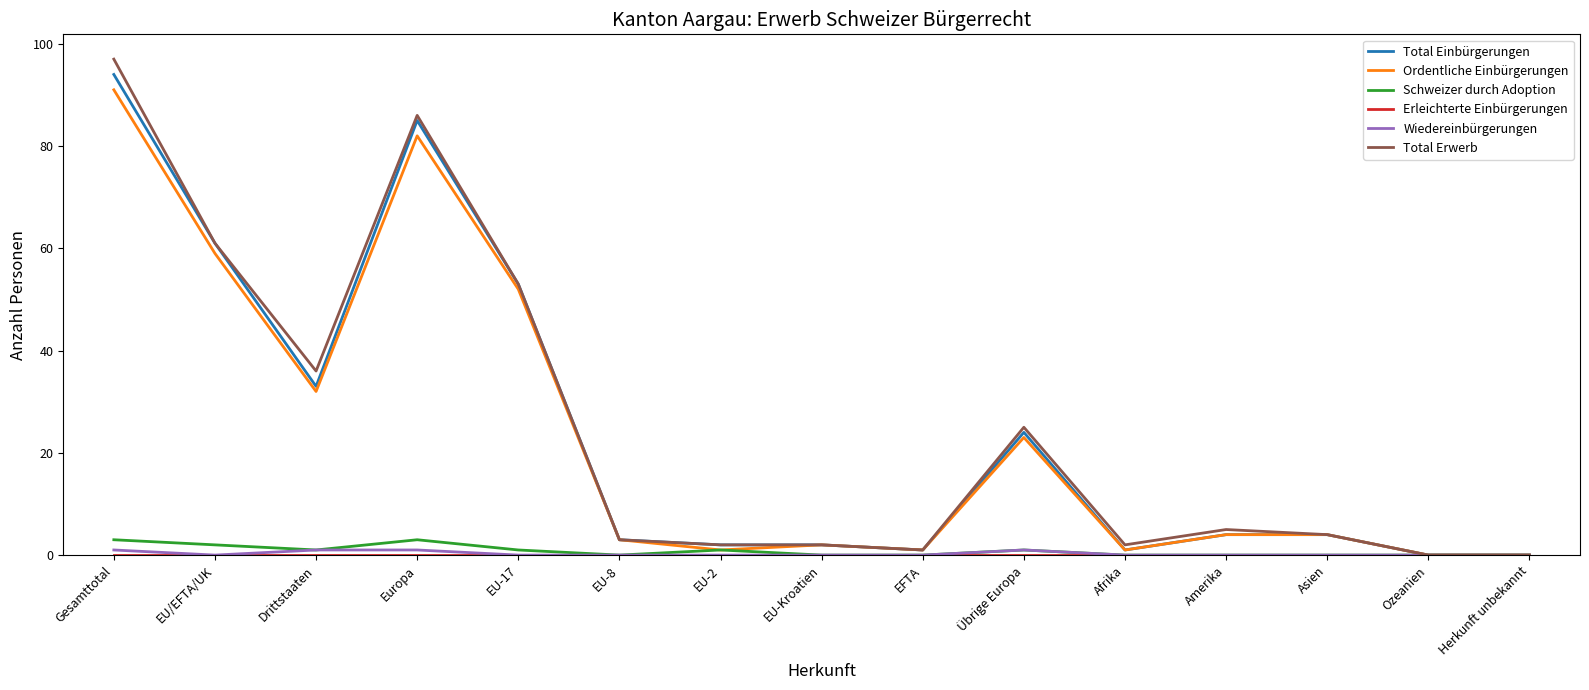

Which series has the largest range (max minus min)?

Total Erwerb